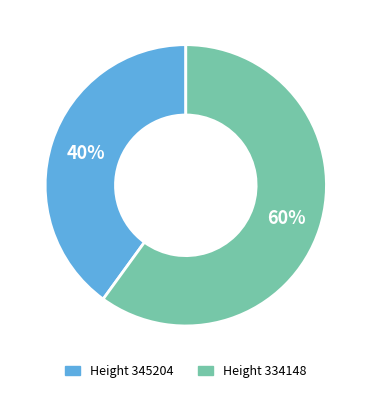

Which category has the biggest portion of the pie?

Height 334148